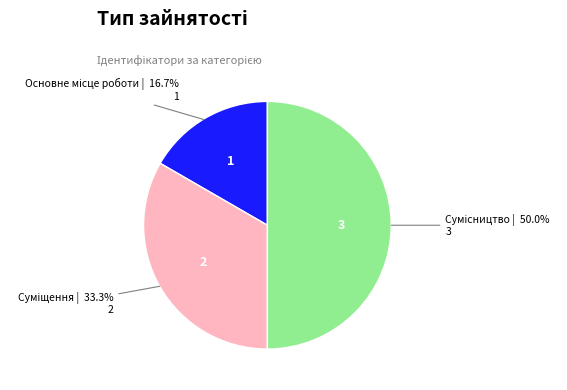

Which has a higher value, Основне місце роботи or Суміщення?

Суміщення